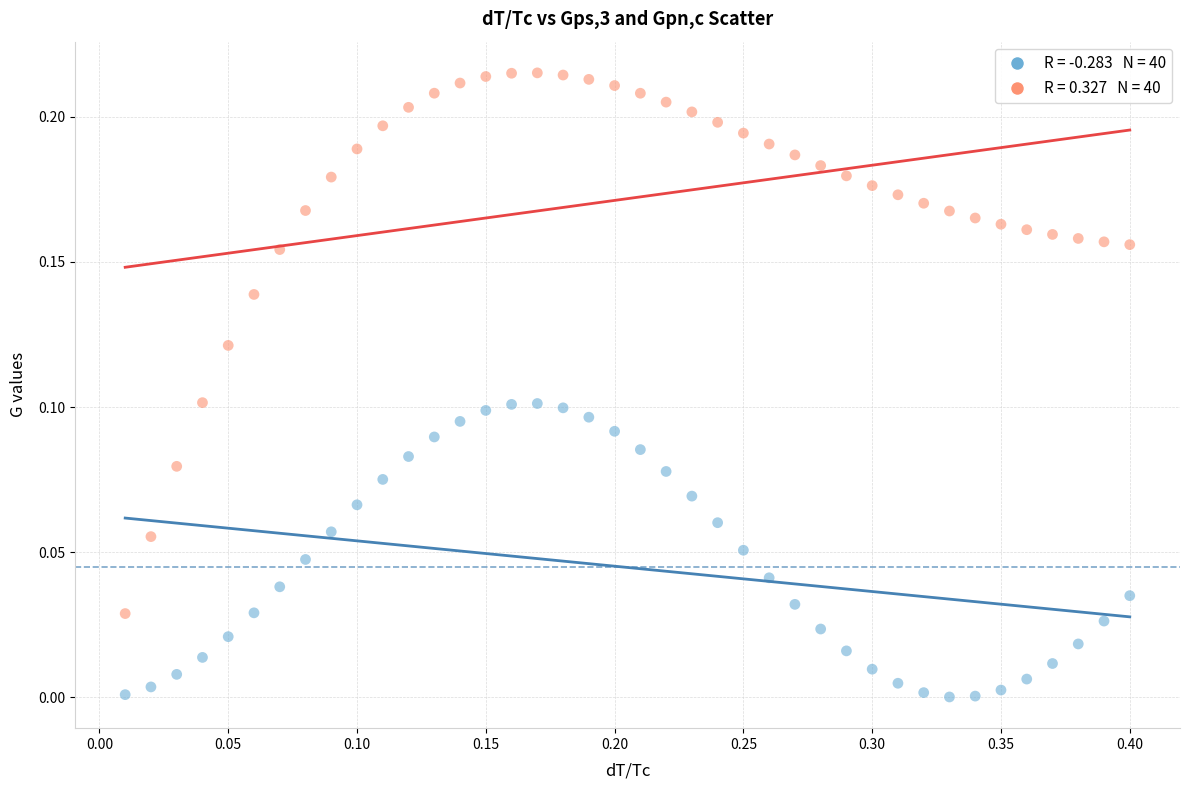

Across all data points, what is the range of X values (max minus min)?

0.4